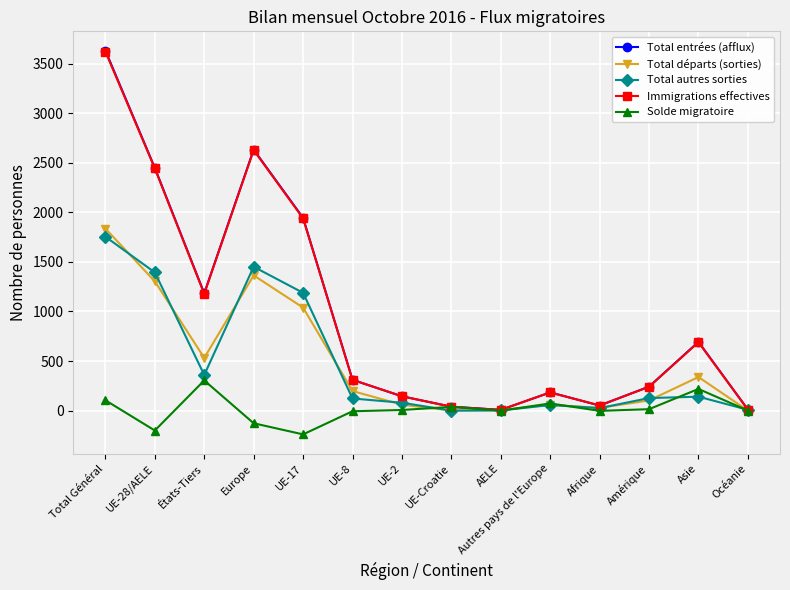

Which category has the highest value in the Total autres sorties series?

Total Général